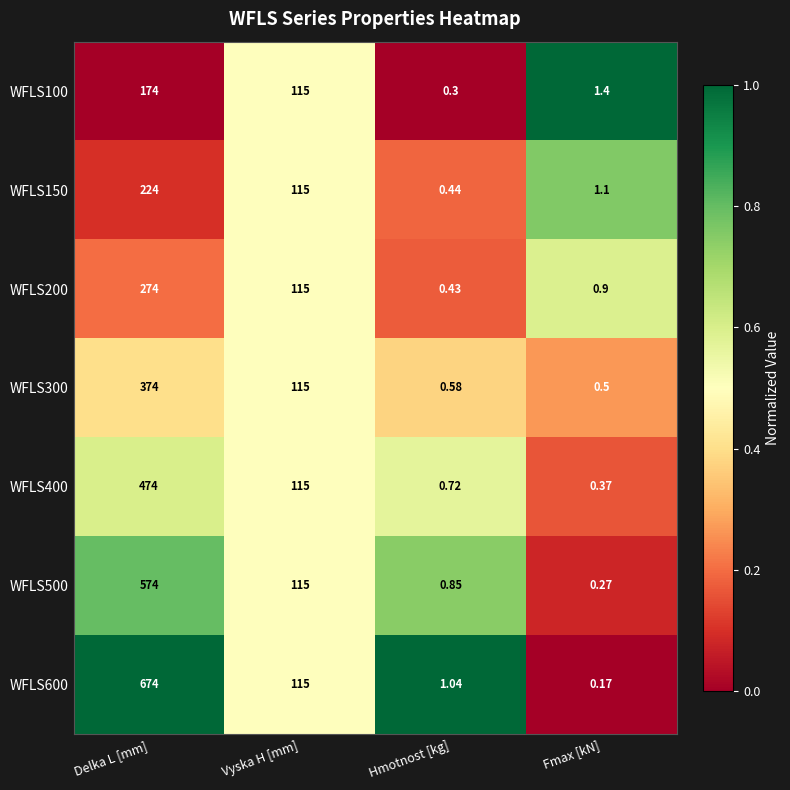

Rank the series by their maximum value, from highest to lowest.

WFLS600, WFLS500, WFLS400, WFLS300, WFLS200, WFLS150, WFLS100